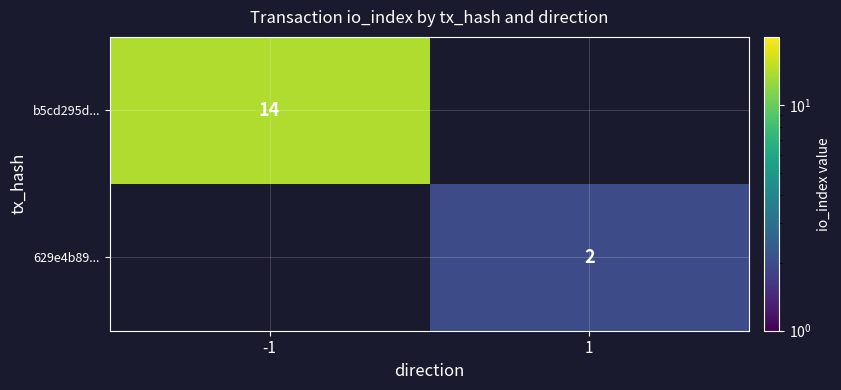

What is the maximum value shown in the chart?

14.0